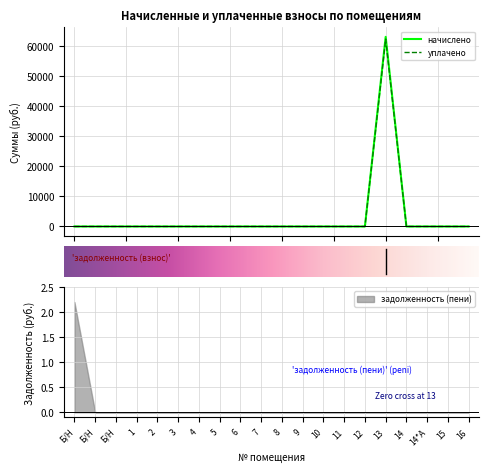

What is the label of the 13th point from the right?

5